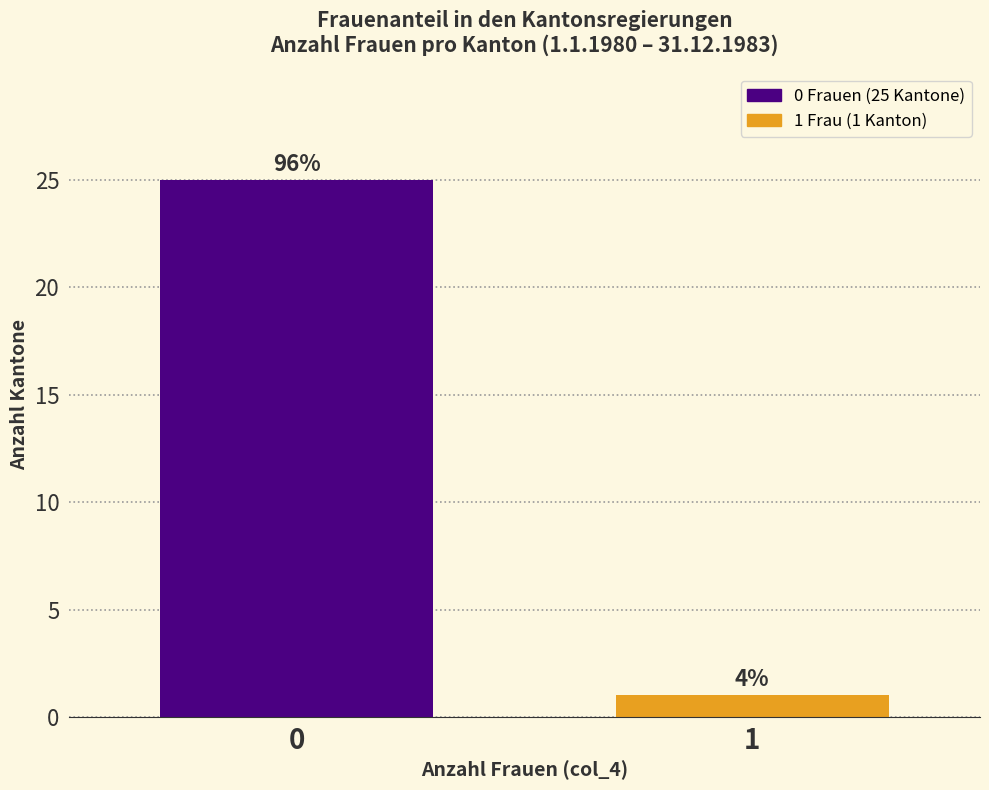

How many bars are there in total?

2